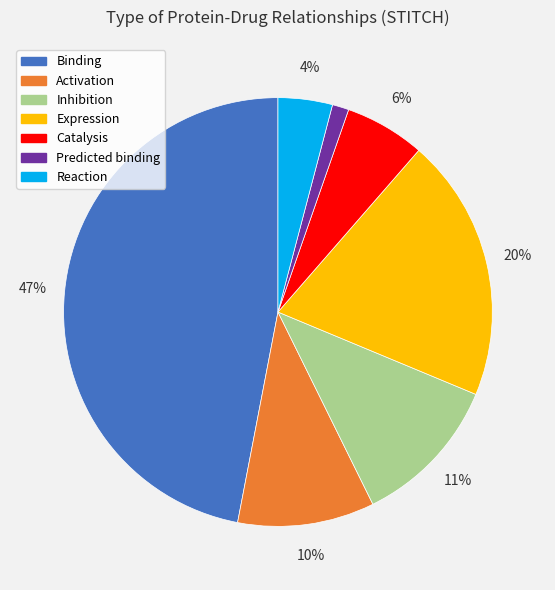

Which has a higher value, Activation or Reaction?

Activation